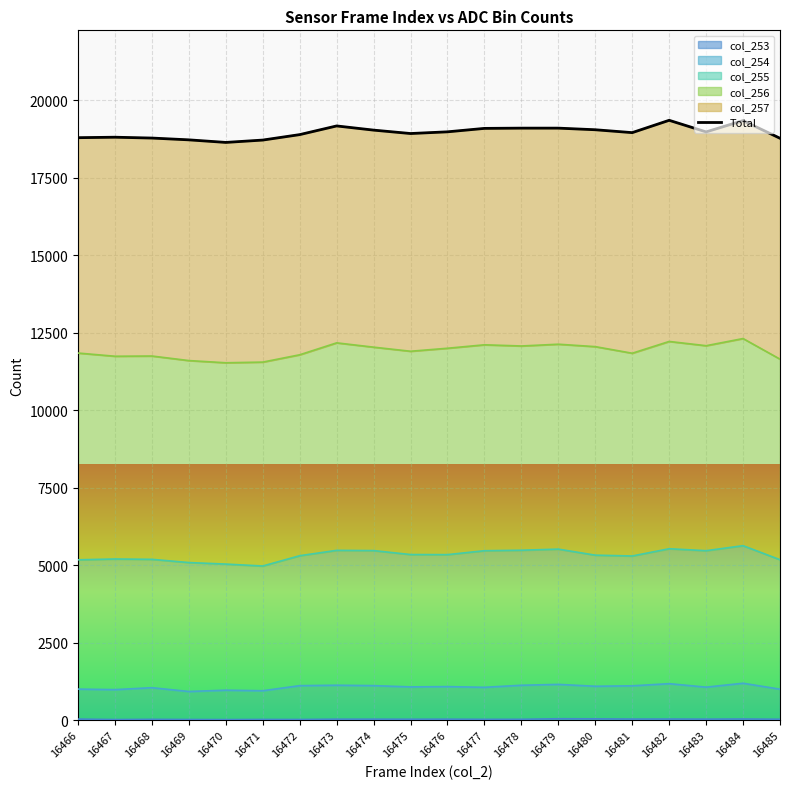

At which category does the data reach its first local peak?

16467